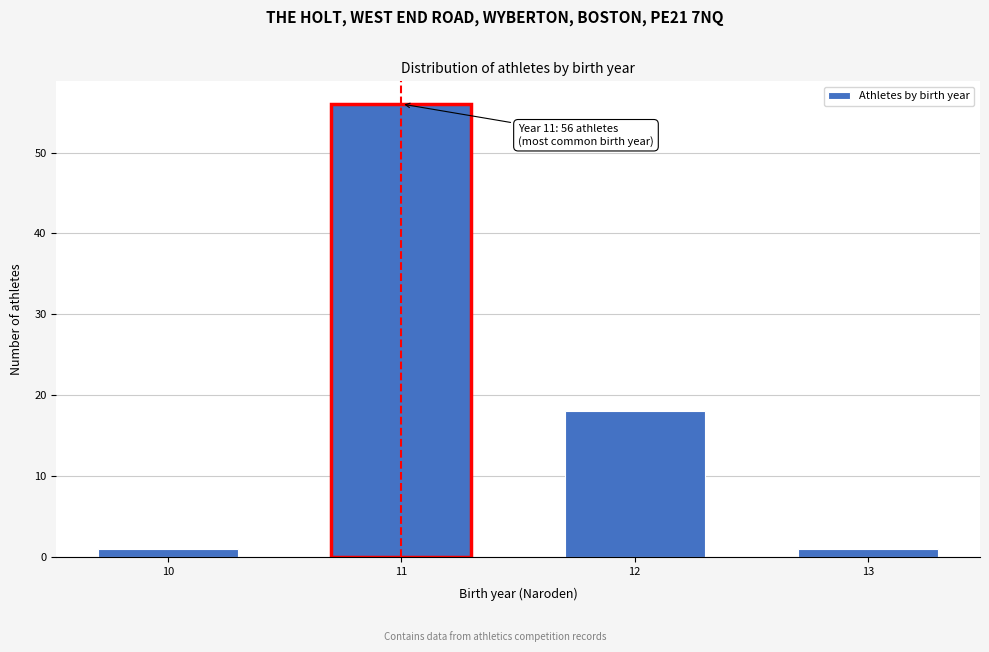

Reading right to left, what are all the values shown in this chart?

1	18	56	1